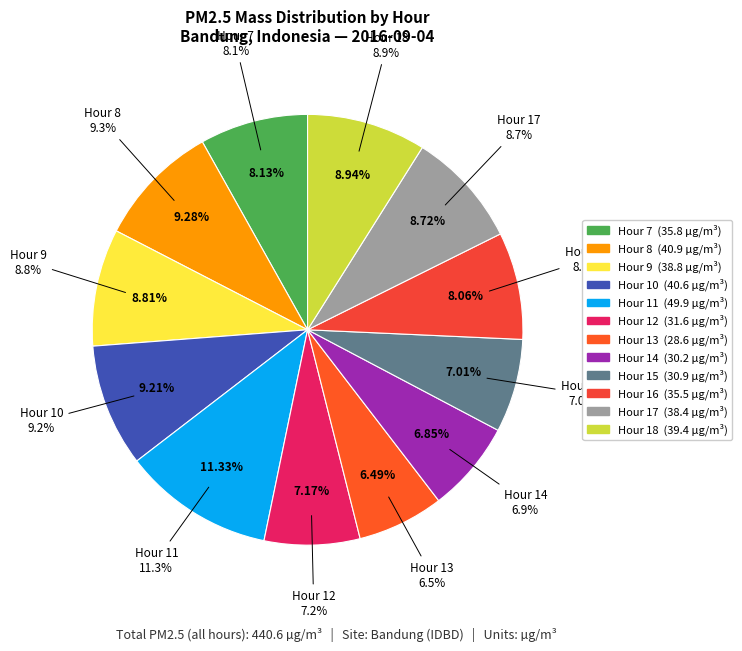

To the nearest percent, what is the difference between the largest and smallest slice percentages?

5%